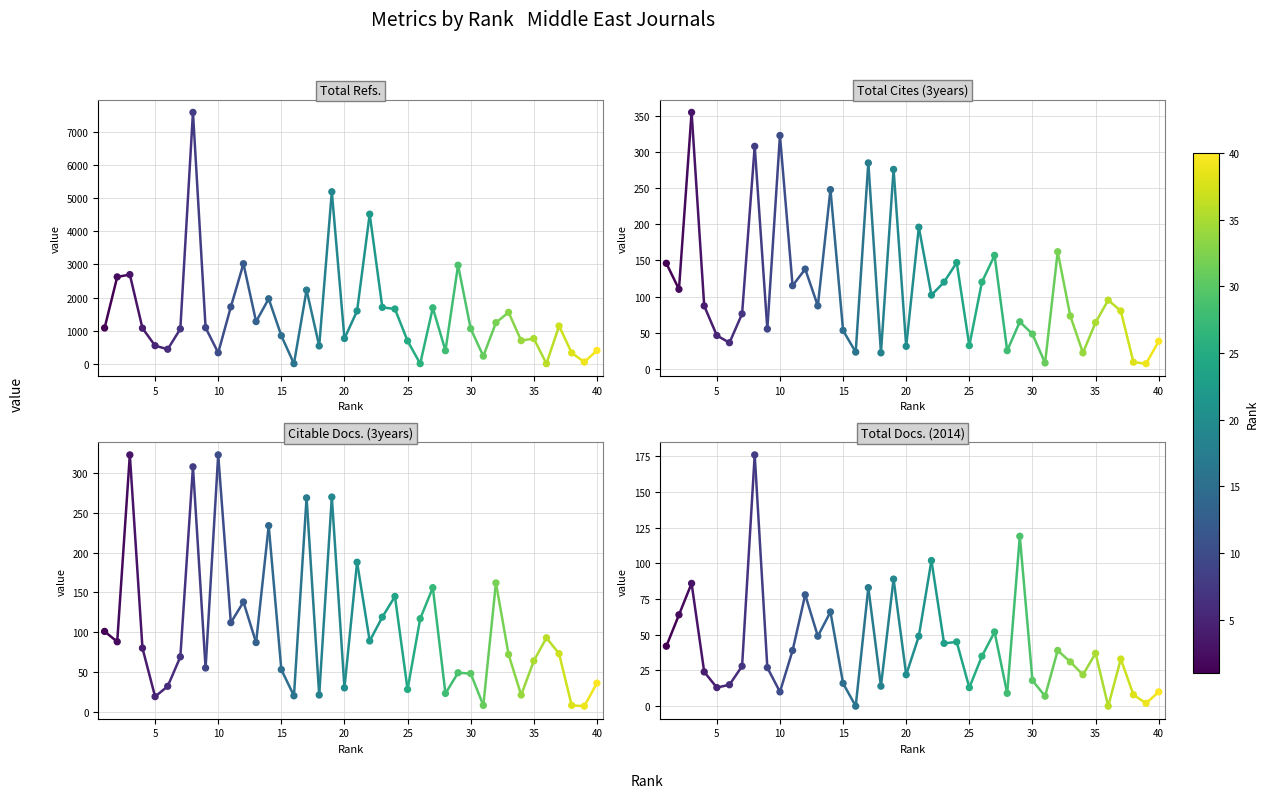

Which series contains the highest Y value?

Total Refs.